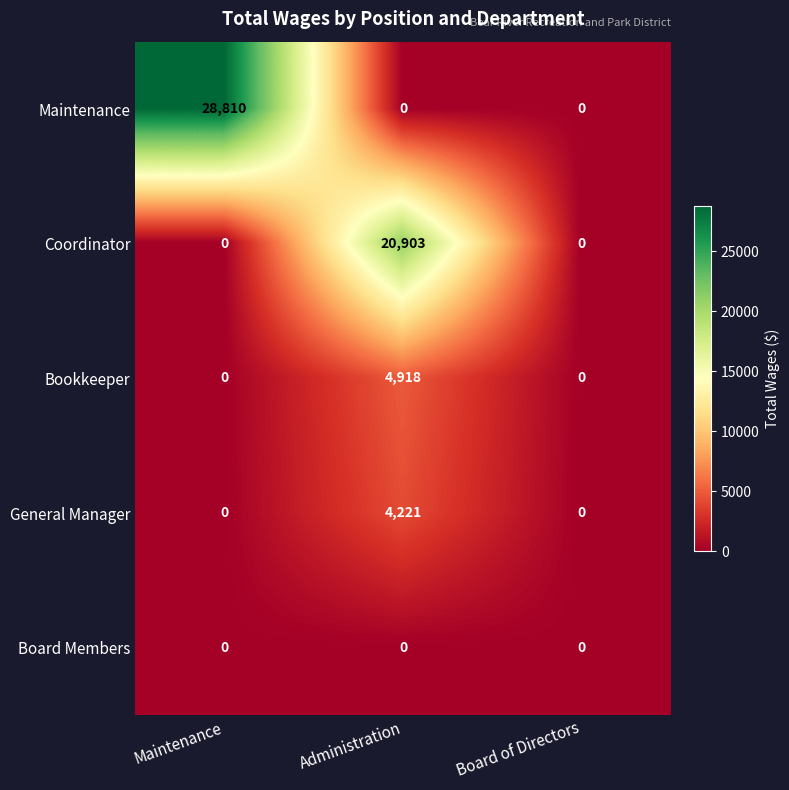

True or false: Maintenance has a value of 0 at Board of Directors.

True